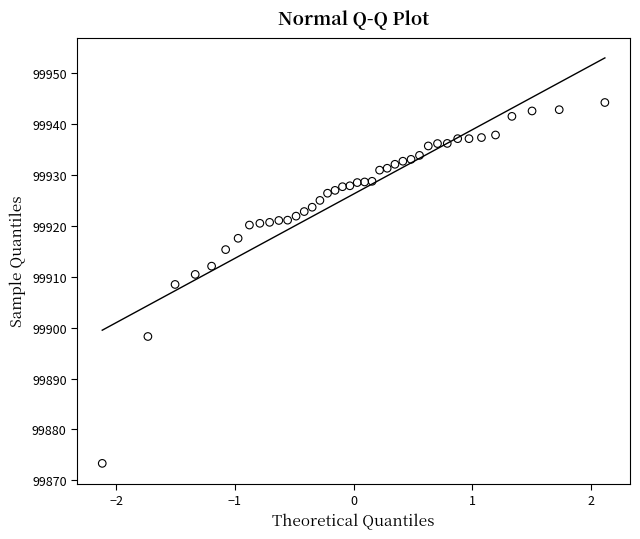

What is the range of X values (max minus min)?

4.2